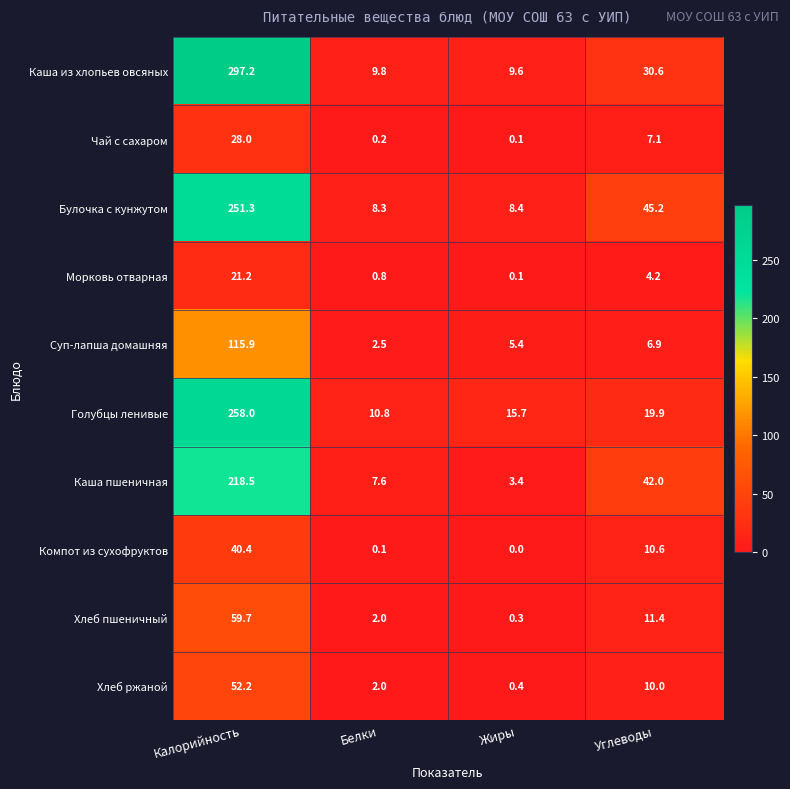

Which series has the widest spread of values?

Каша из хлопьев овсяных